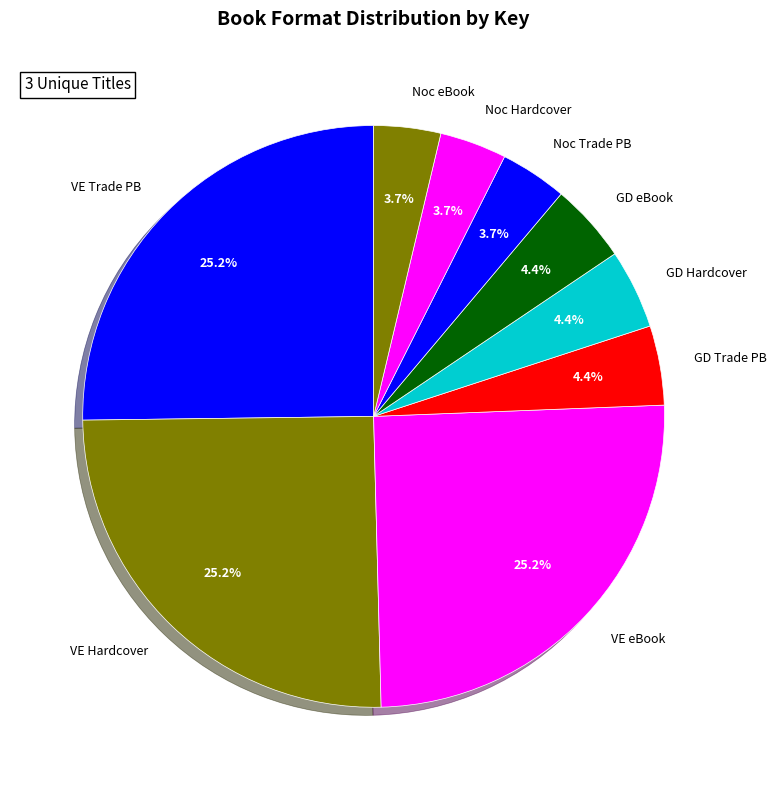

What portion of the pie excludes VE Trade PB?

74.8%